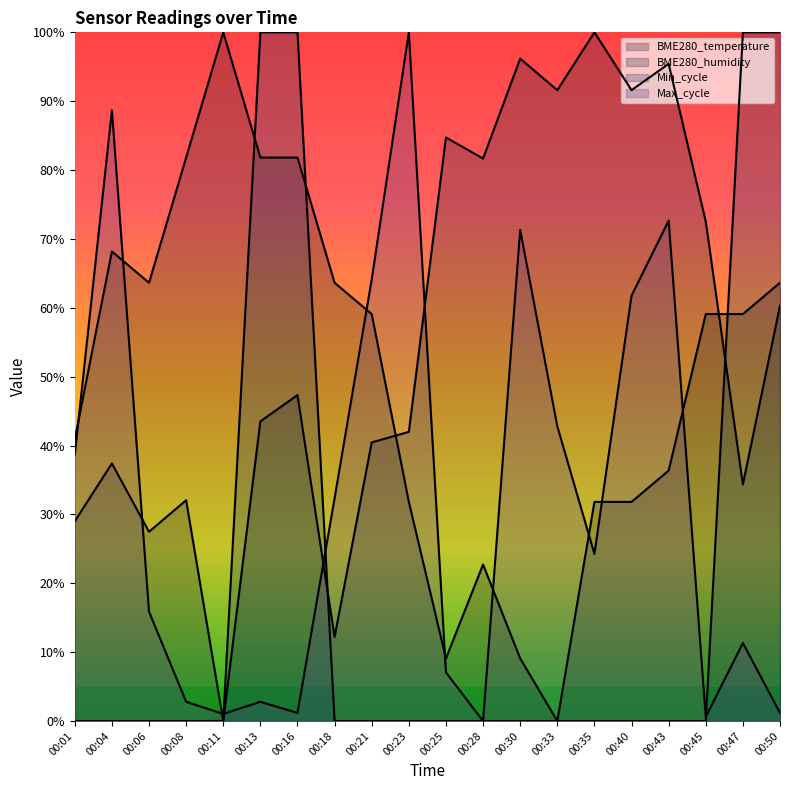

What value does the Max_cycle series have at 00:23?

1.0